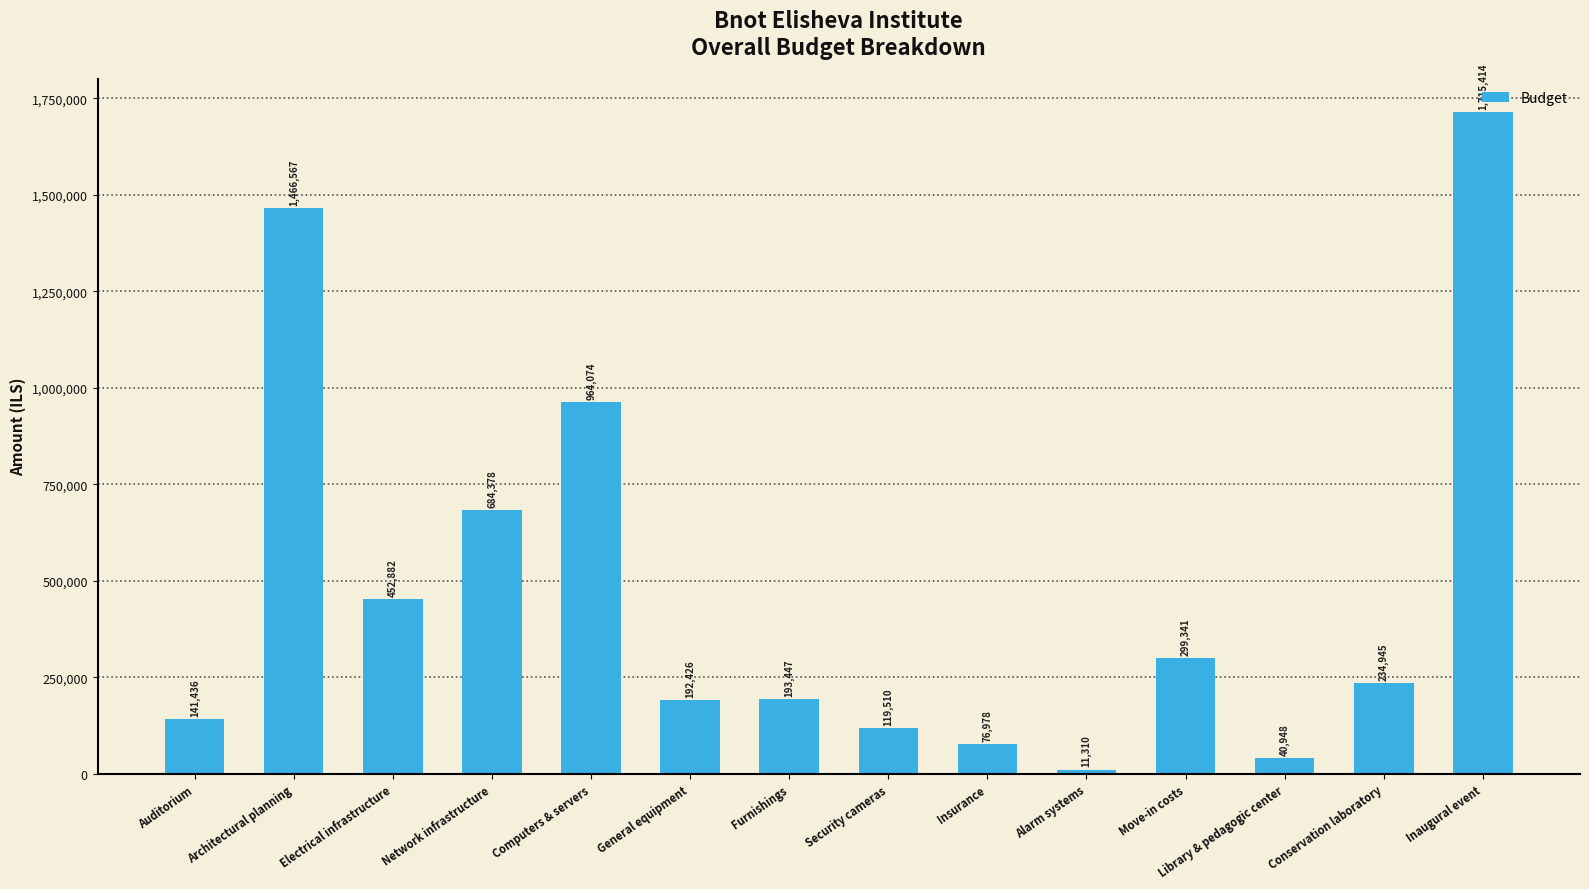

Reading left to right, extract all data points from this chart.

141436	1466567	452882	684378	964074	192426	193447	119510	76978	11310	299341	40948	234945	1715414